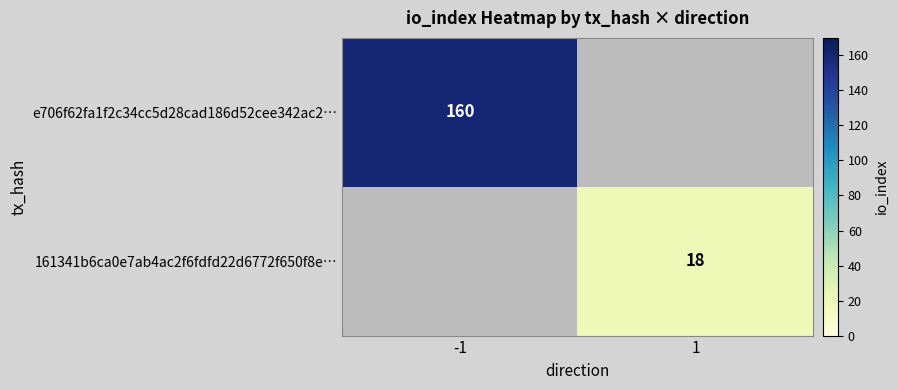

True or false: e706f62fa1f2c34cc5d28cad186d52cee342ac2… has a value of 261 at -1.

False